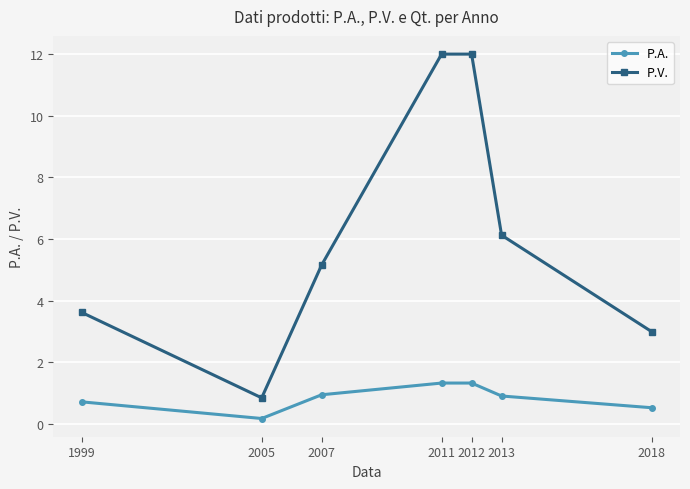

Does the chart display data point markers on the line(s)?

Yes